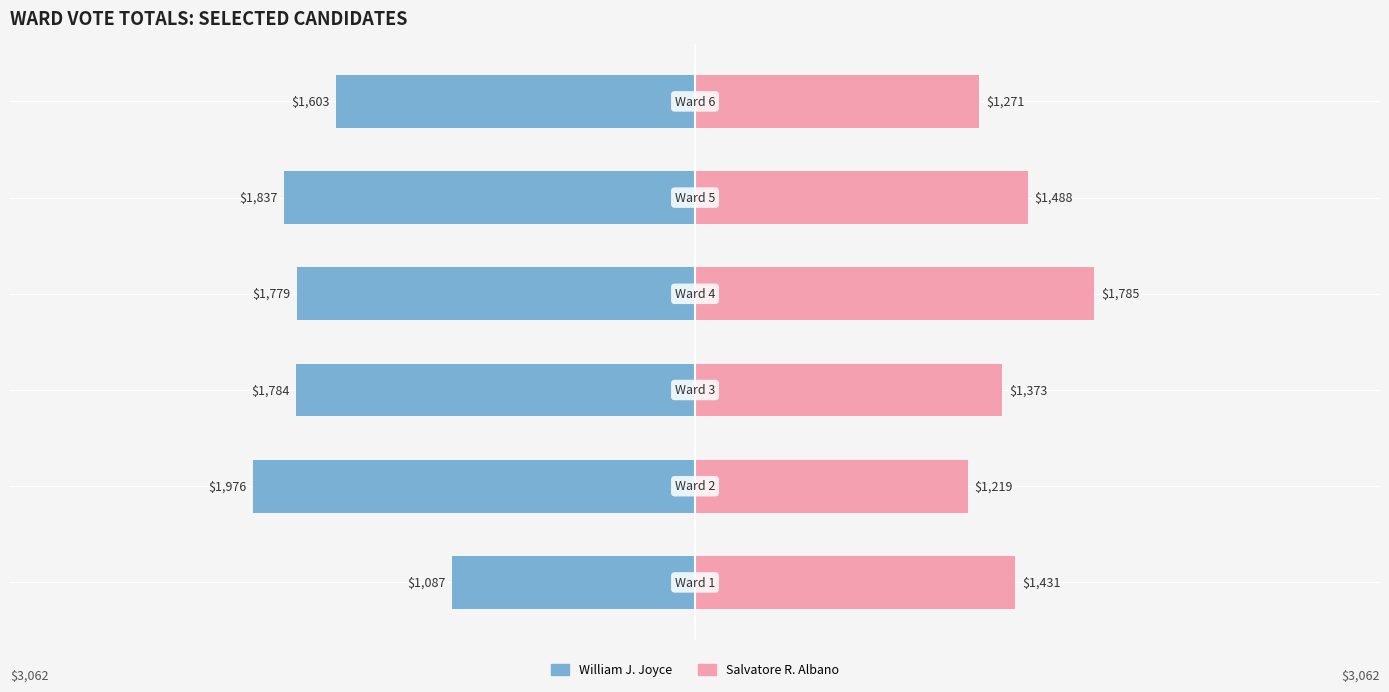

Reading right to left, what are all the values shown in this chart?

William J. Joyce: 5=-1603	4=-1837	3=-1779	2=-1784	1=-1976	0=-1087
Salvatore R. Albano: 5=1271	4=1488	3=1785	2=1373	1=1219	0=1431